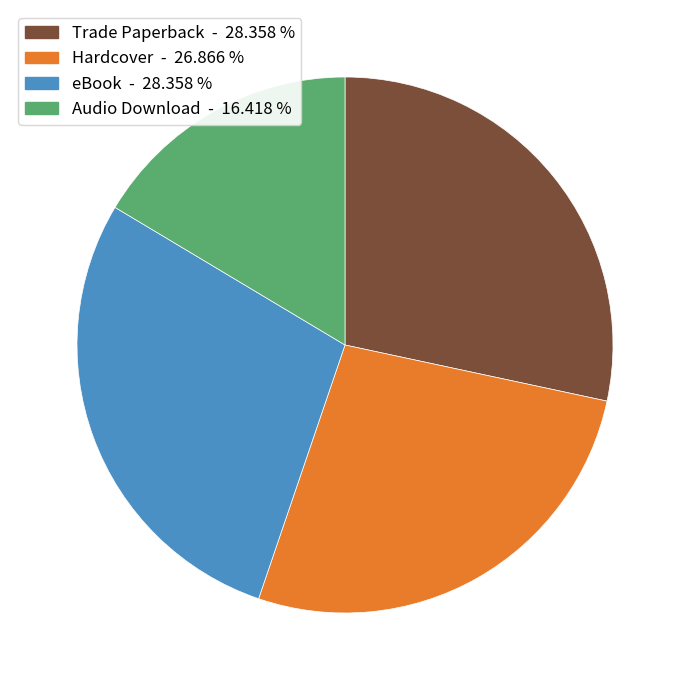

Does Trade Paperback account for over 50% of the chart?

No